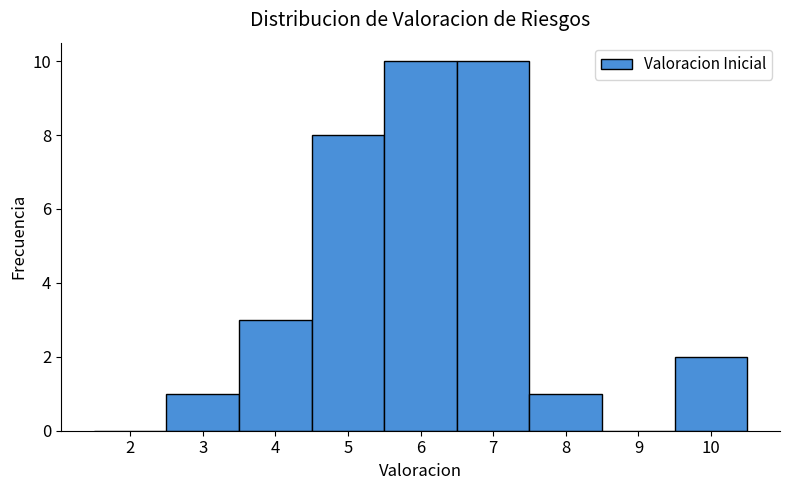

Reading left to right, list every bar in this chart as the range it spans on the x-axis followed by its height. The values are not printed on the chart, so give them approximately, as read against the axis.

1.5 to 2.5: 0
2.5 to 3.5: 1
3.5 to 4.5: 3
4.5 to 5.5: 8
5.5 to 6.5: 10
6.5 to 7.5: 10
7.5 to 8.5: 1
8.5 to 9.5: 0
9.5 to 10.5: 2